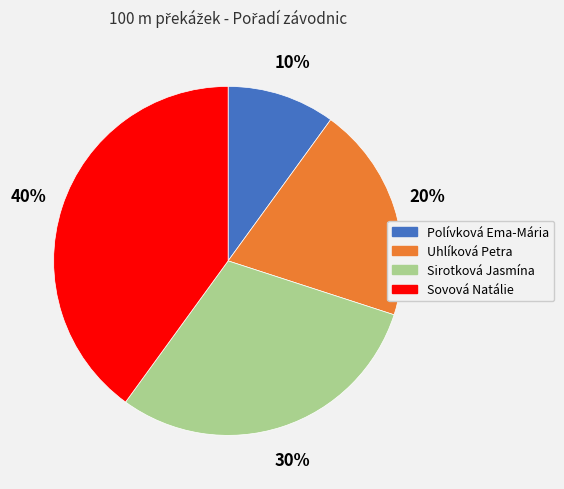

Is it true that Polívková Ema-Mária is 23% of the pie?

False